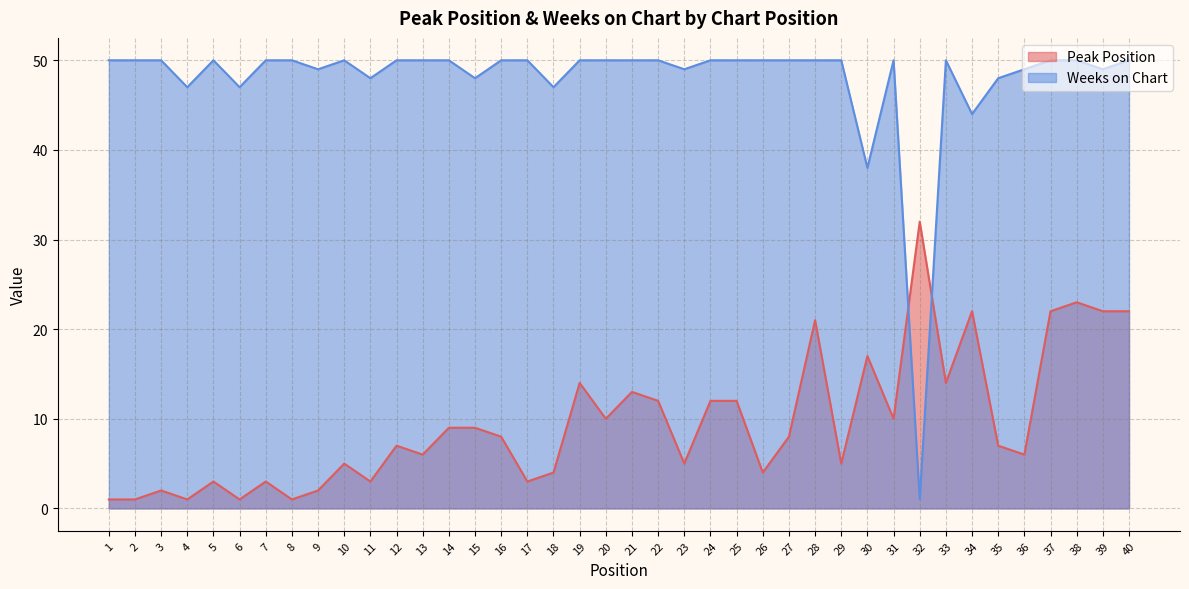

What is the difference between the second highest and second lowest values in the Peak Position series?

22